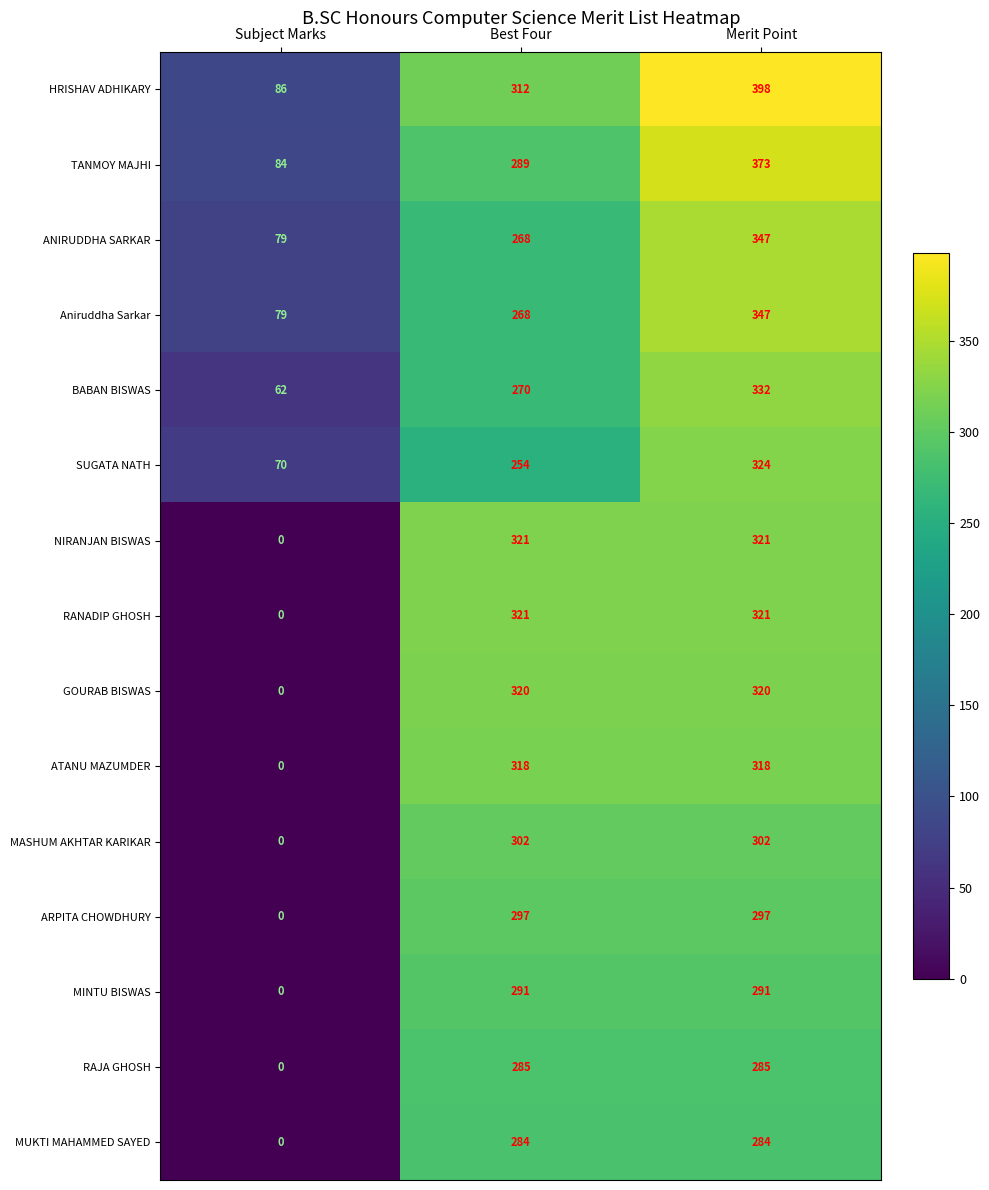

What is the lowest value of the SUGATA NATH series?

70